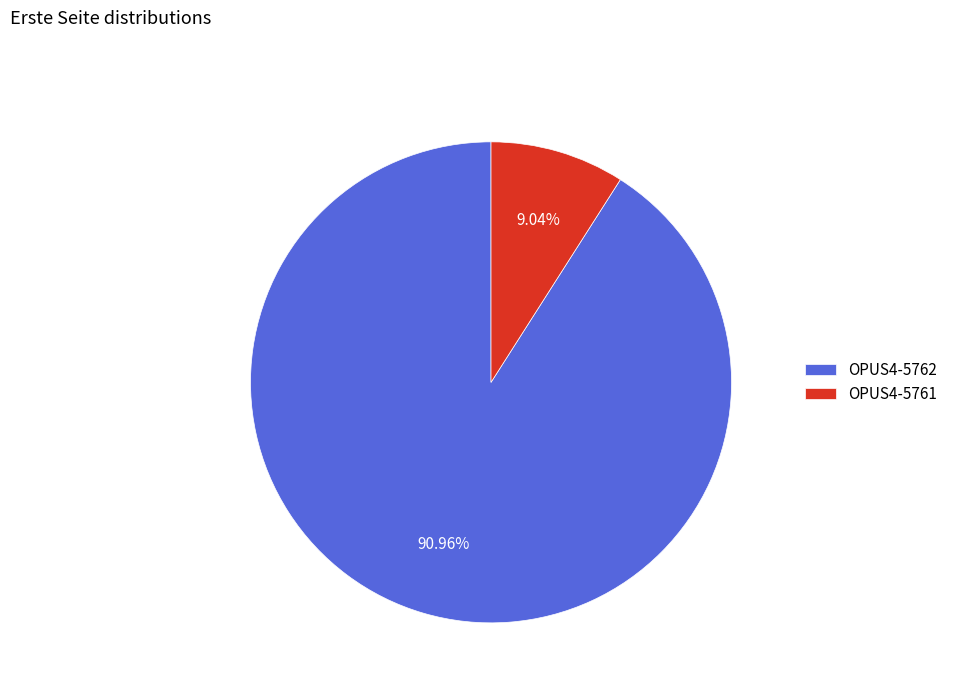

To the nearest percent, what is the difference between the largest and smallest slice percentages?

82%